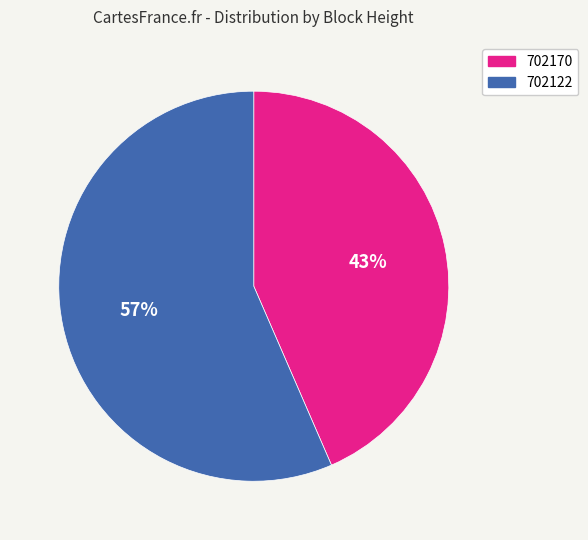

True or false: 702122 accounts for 42% of the total.

False